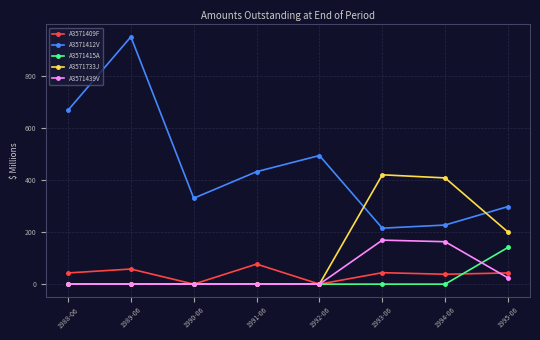

How many series are shown in this chart?

5